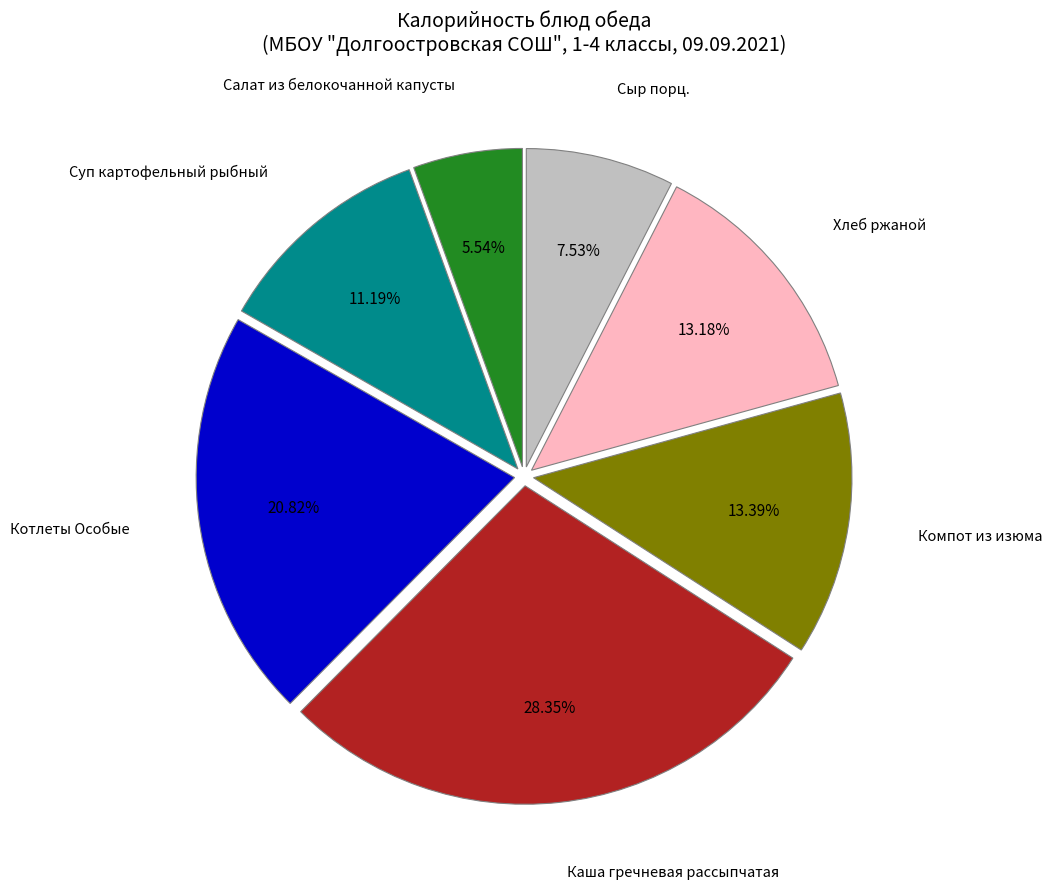

Is there any slice that represents more than half of the pie?

No